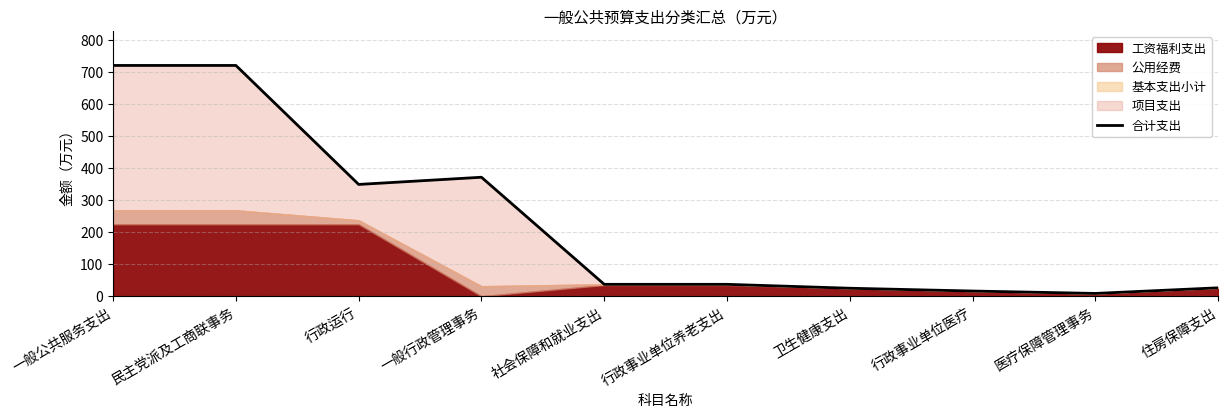

List the labels in order of value, smallest first.

医疗保障管理事务, 行政事业单位医疗, 卫生健康支出, 住房保障支出, 社会保障和就业支出, 行政事业单位养老支出, 行政运行, 一般行政管理事务, 一般公共服务支出, 民主党派及工商联事务